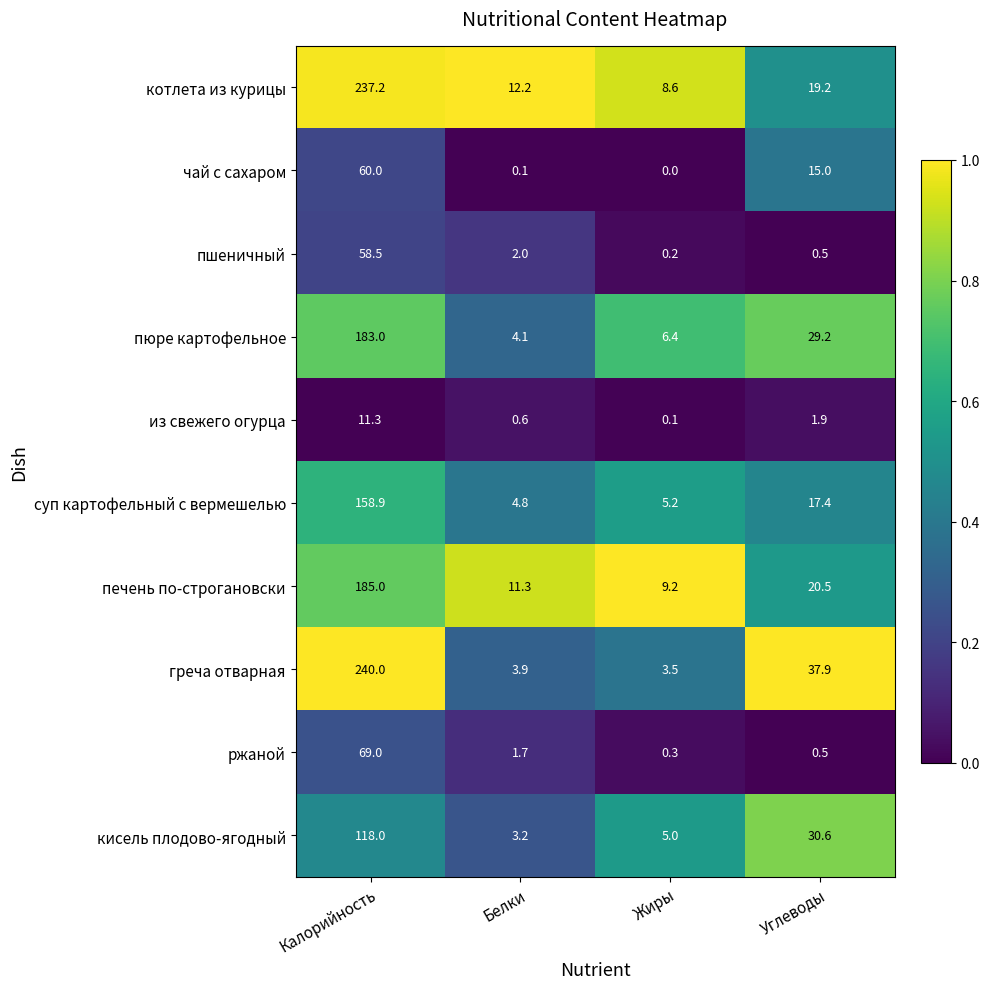

What is the difference between the second highest and second lowest values in the ржаной series?

1.2